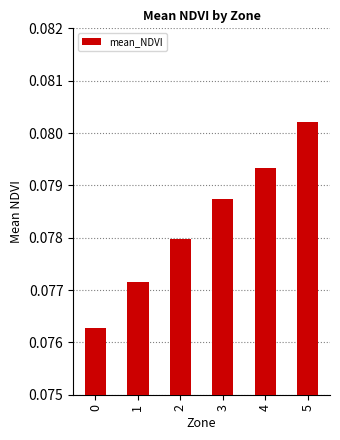

Are the bars grouped side by side (vs. stacked)?

No